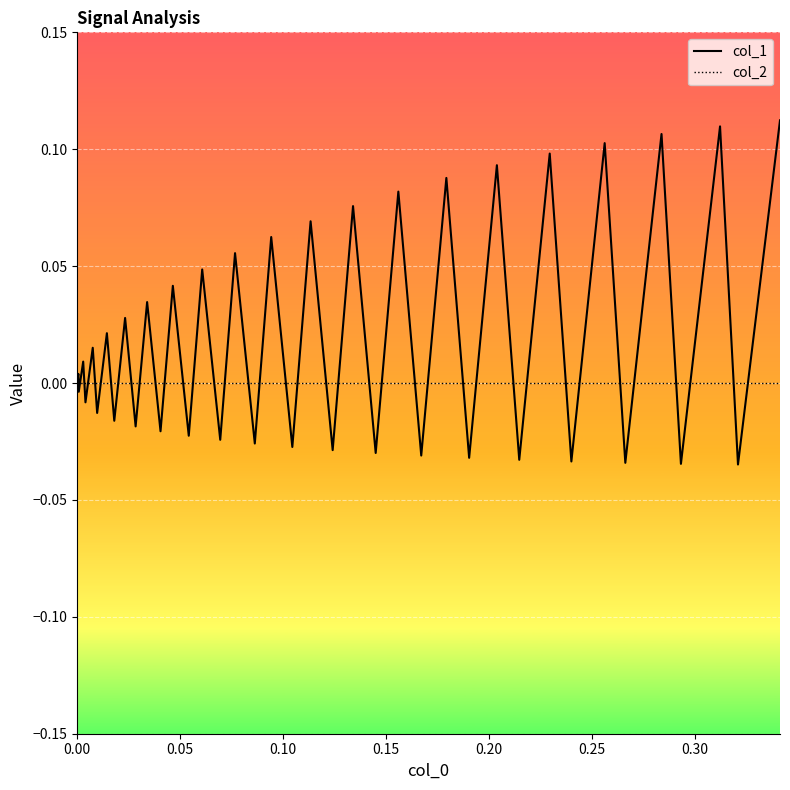

Rank the series by their average value, from lowest to highest.

col_2, col_1